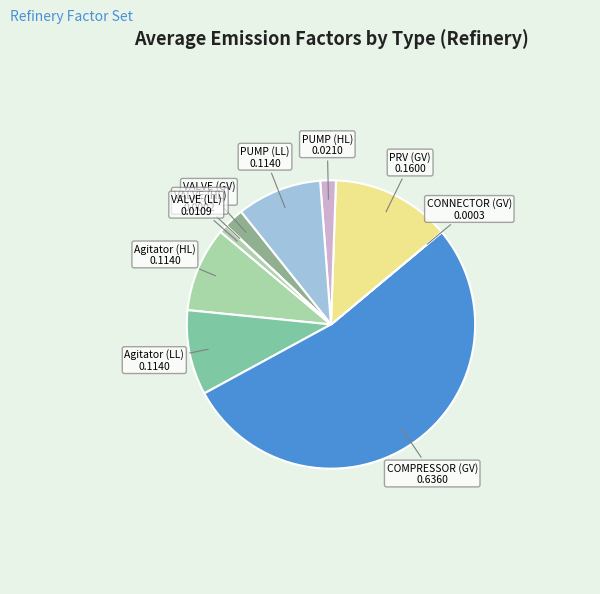

Do Agitator (HL) and Agitator (LL) together represent more than half of the pie?

No